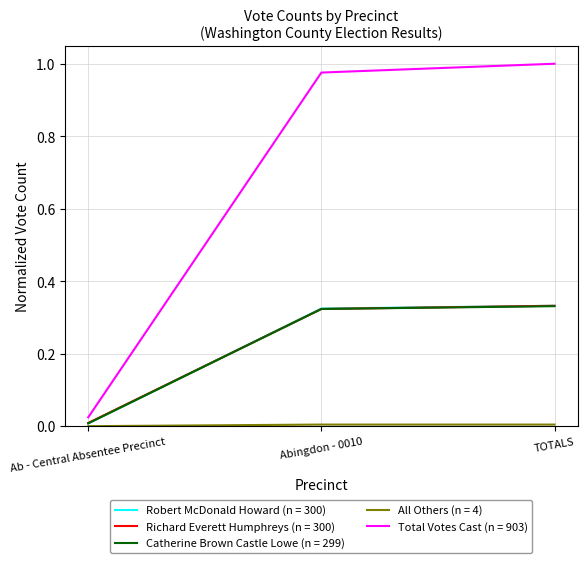

Is the value of Richard Everett Humphreys (n = 300) at Abingdon - 0010 greater than the value of Total Votes Cast (n = 903) at TOTALS?

No